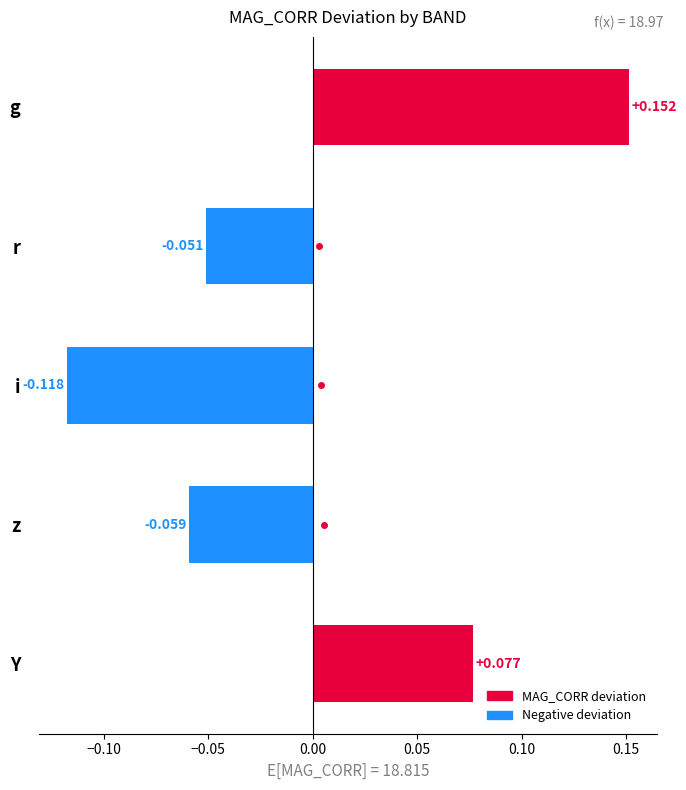

Rank the categories by value from lowest to highest.

i  , z  , r  , Y  , g  